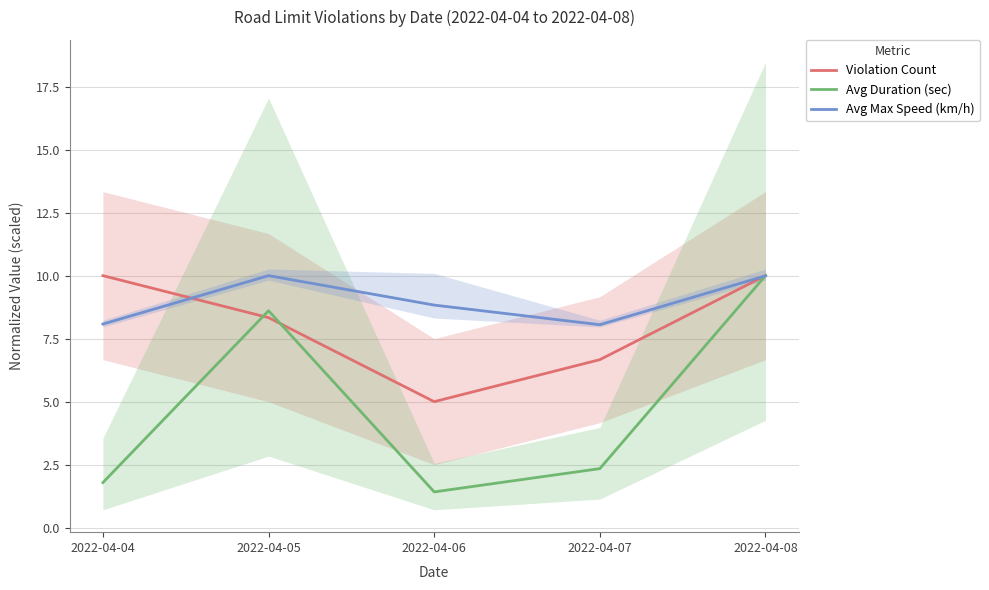

What is the difference between the Violation Count values at 2022-04-05 and 2022-04-04?

1.7